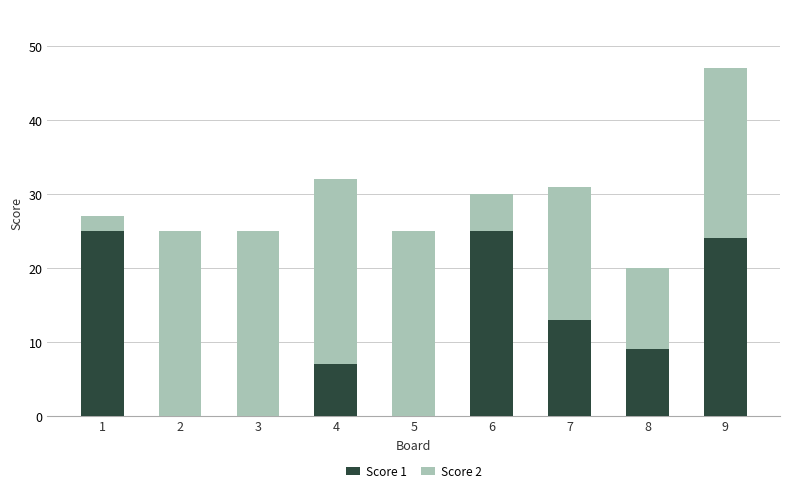

Does the chart contain stacked bars?

Yes